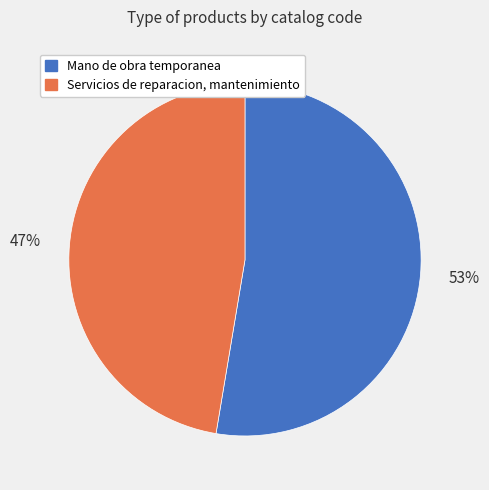

To the nearest percent, what portion does Mano de obra temporanea represent?

53%